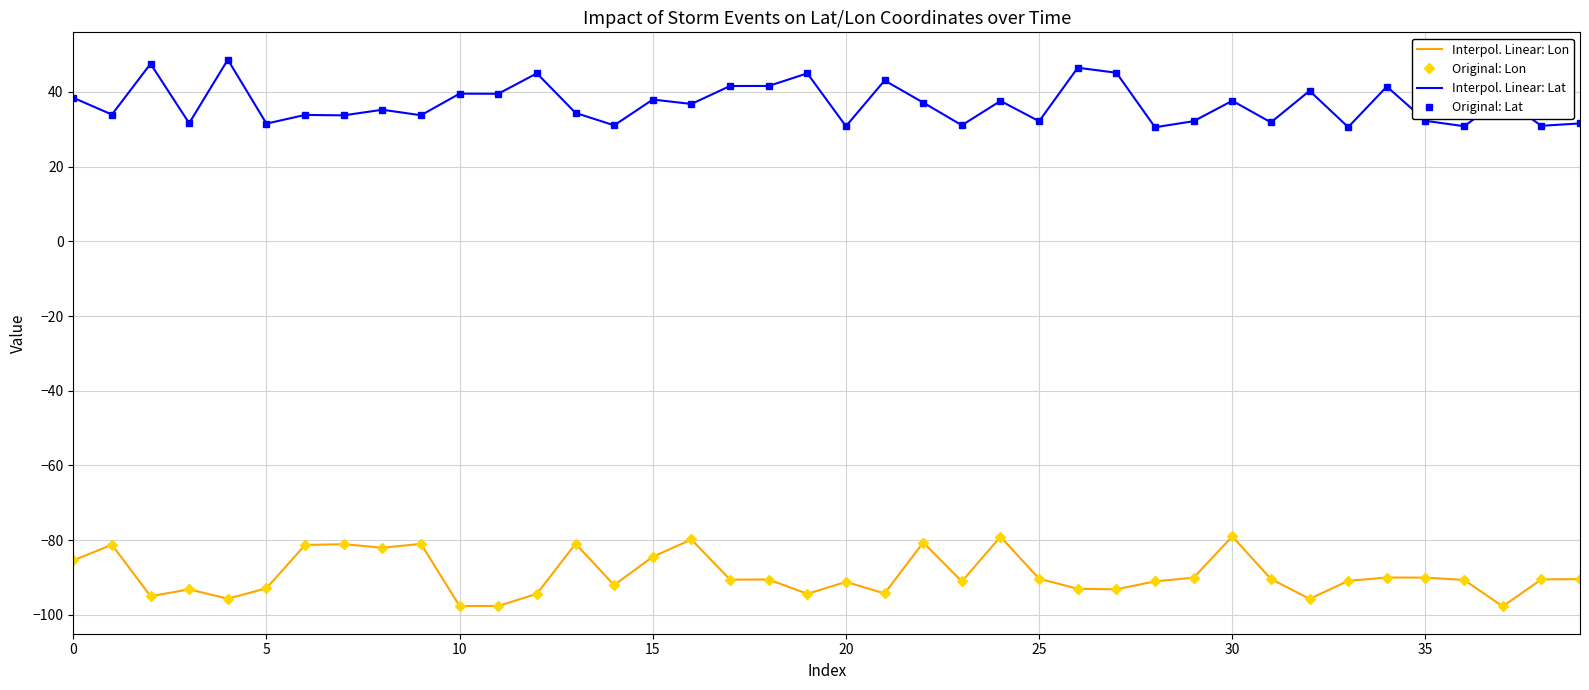

Is this an area chart (filled region under the line)?

No